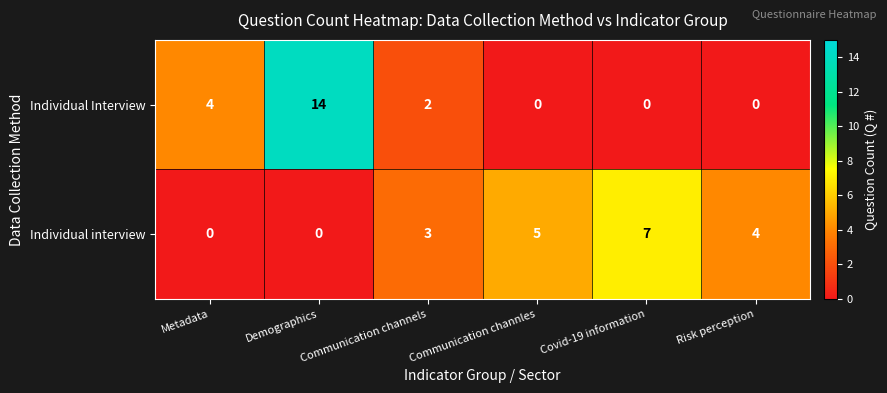

Count the number of data series in this chart.

2